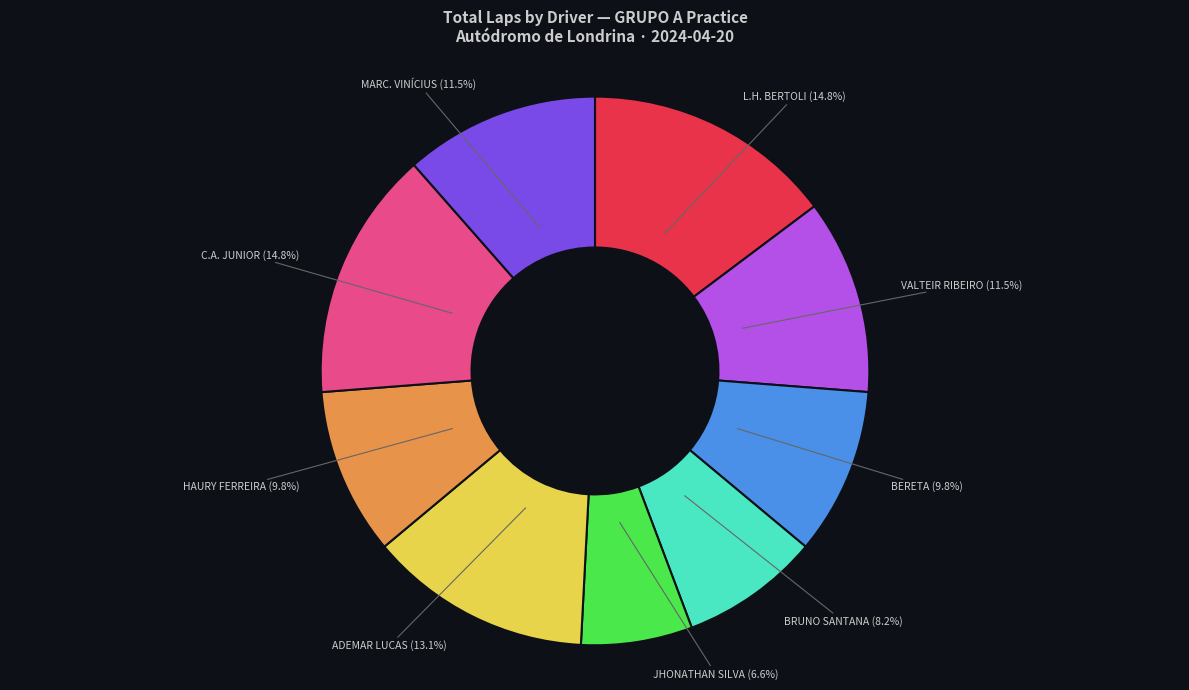

Between HAURY FERREIRA and ADEMAR LUCAS, which is larger?

ADEMAR LUCAS